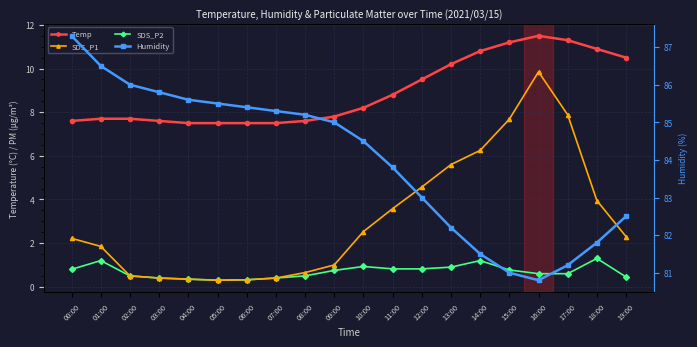

What is the sum of the Humidity values at 12:00 and 00:00?

170.3